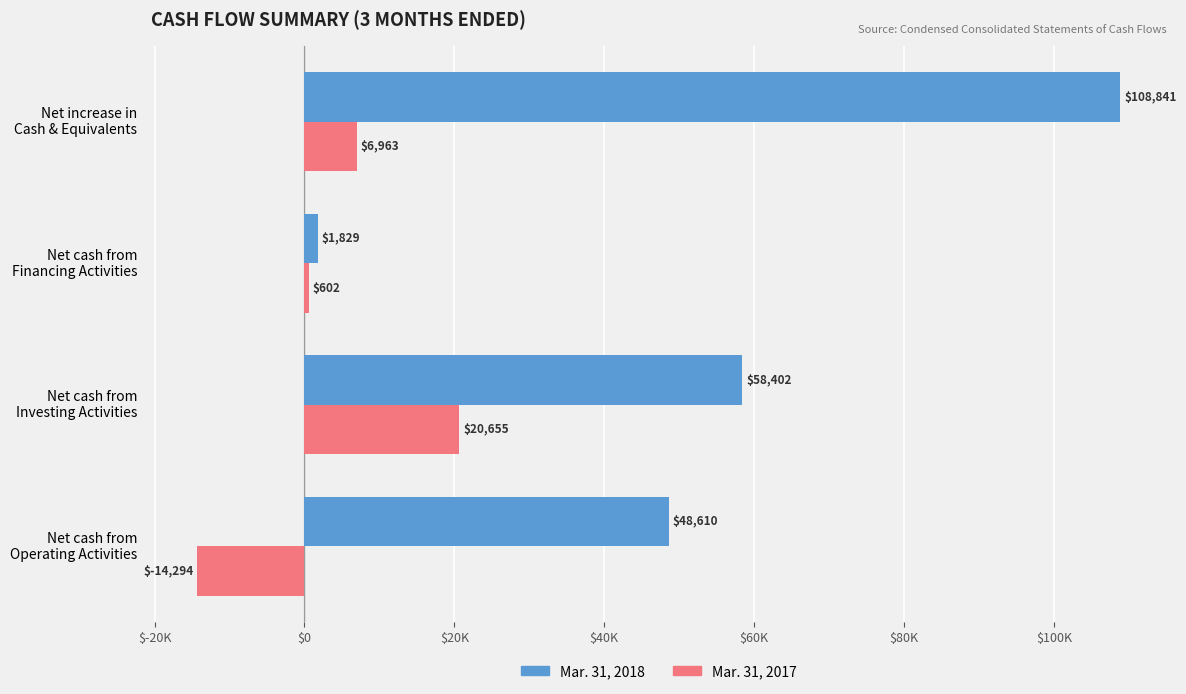

How many groups of bars are there?

4